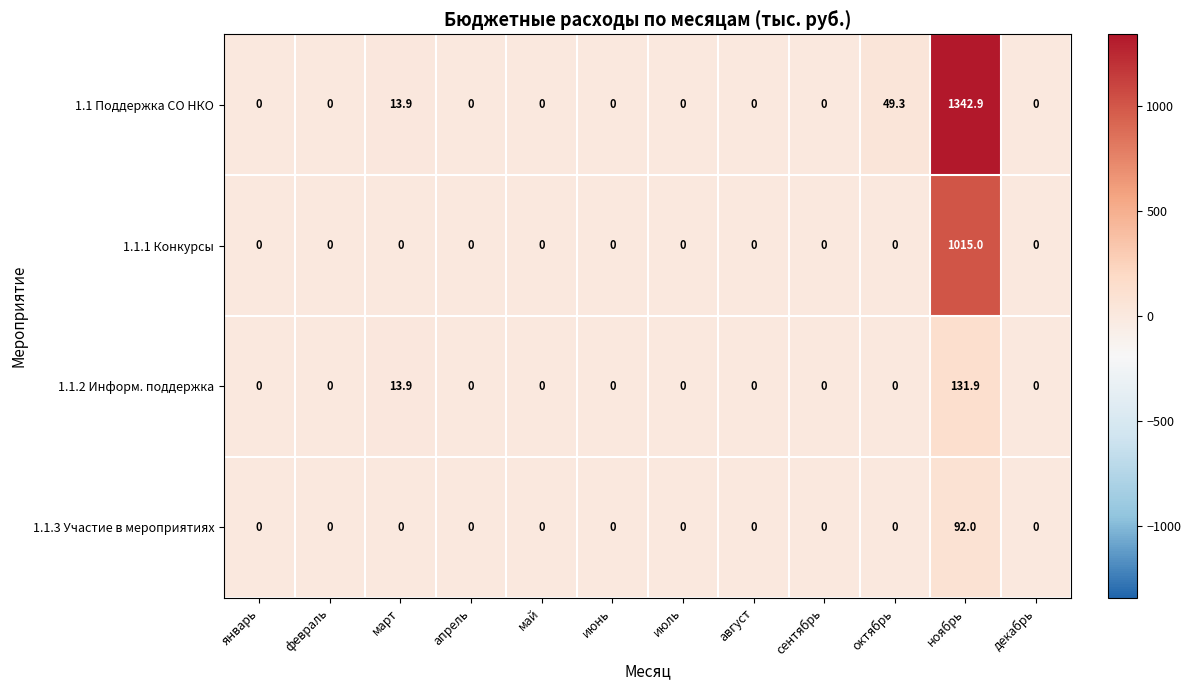

True or false: 1.1.1 Конкурсы has a value of -675.9 at август.

False